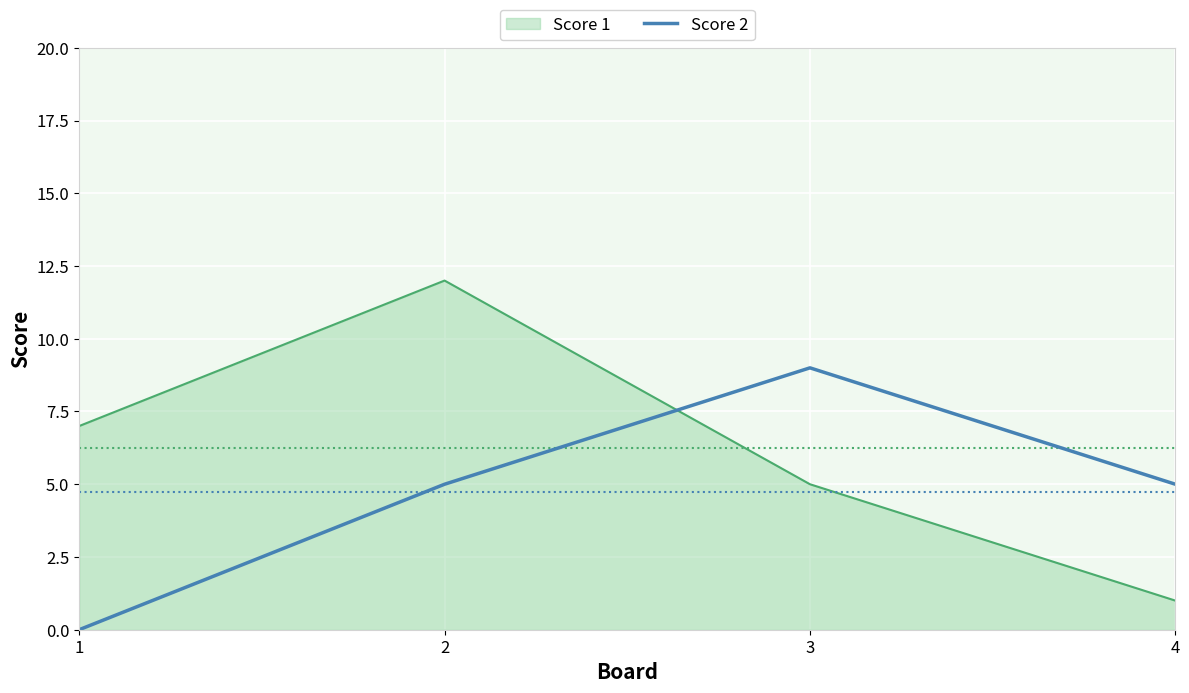

The Score 2 series shows 0 at 1. True or false?

True